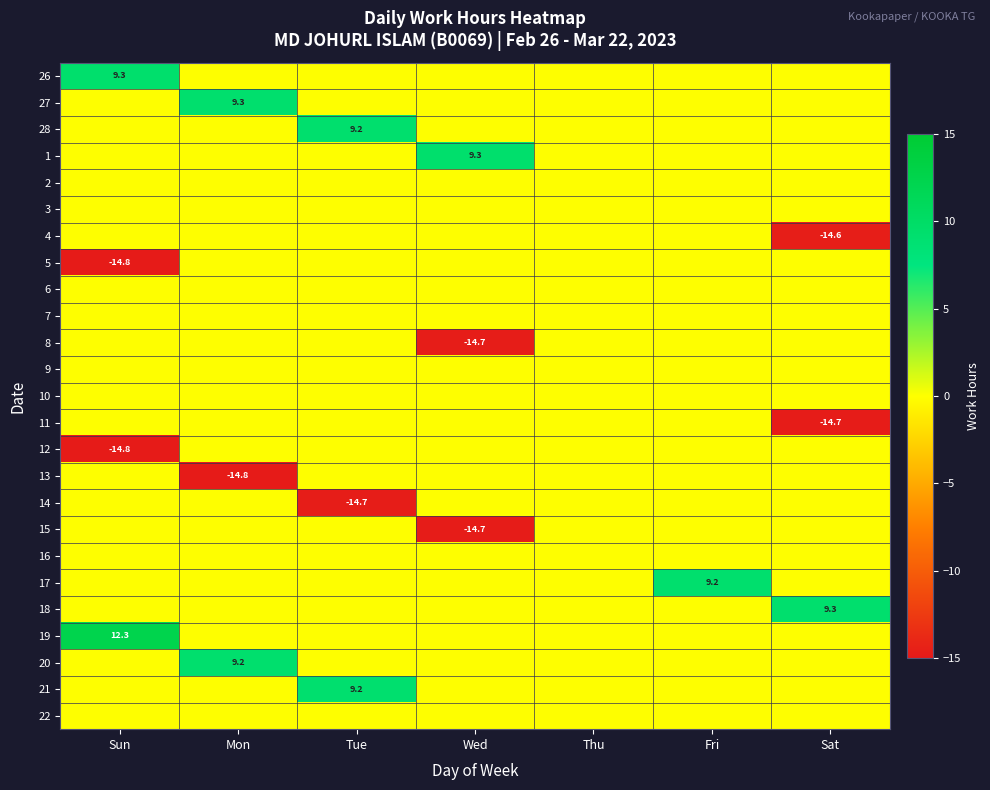

Is it true that 21 equals 16.1 at Tue?

False